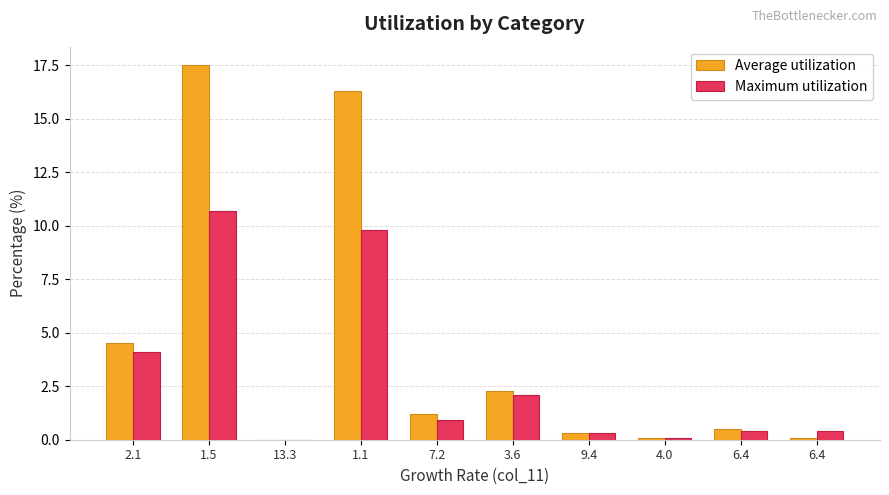

How many data points does each series have?

10